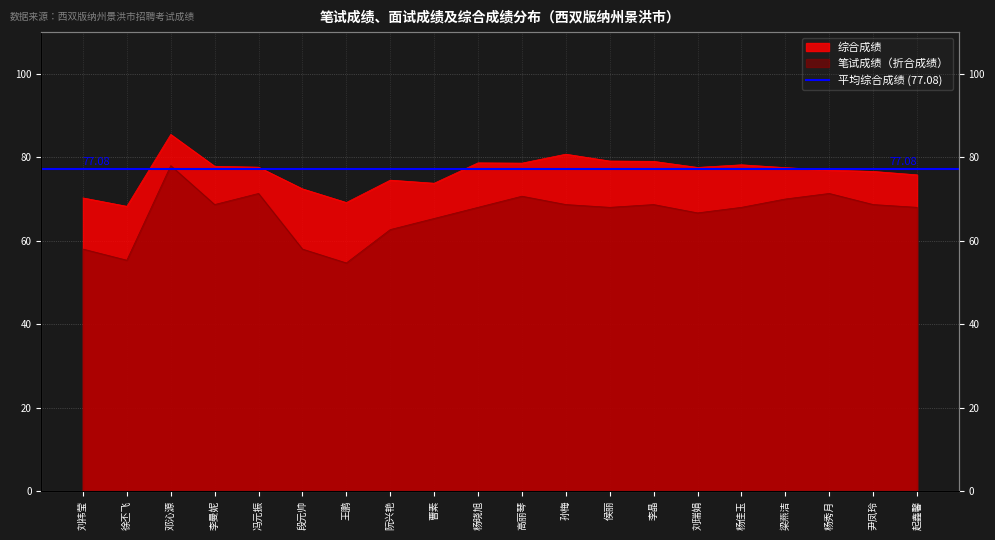

Which series has the largest range (max minus min)?

笔试成绩（折合成绩）